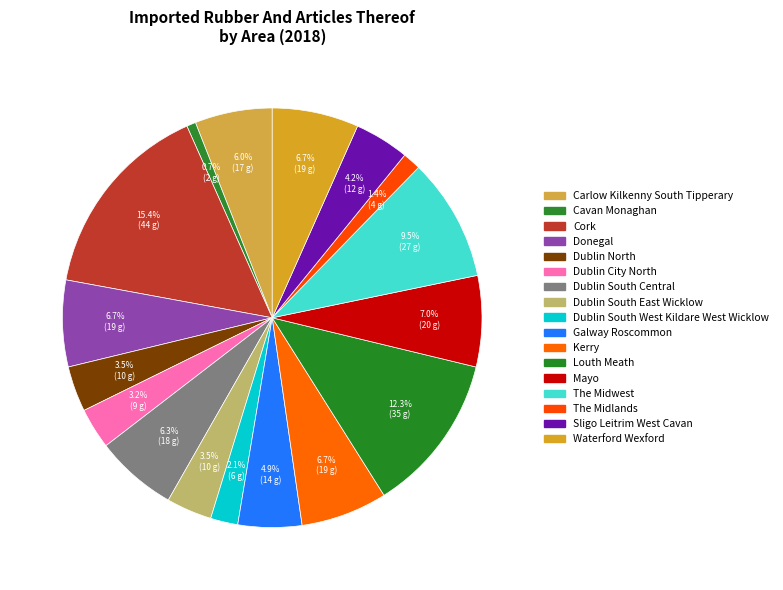

Count the number of slices in the pie.

17